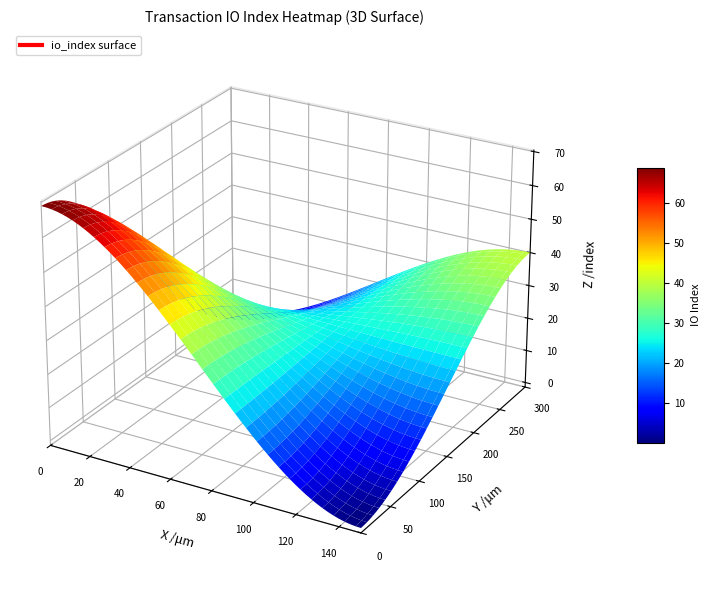

The c7a203ce series shows 69 at io_index. True or false?

True